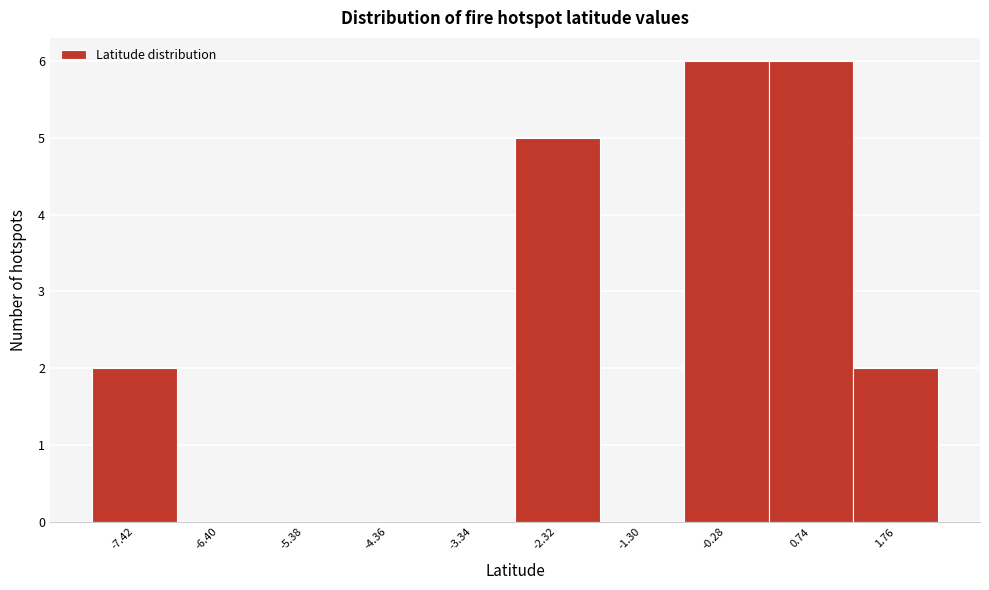

Reading left to right, what are all the values shown in this chart?

-7.42=2	-6.40=0	-5.38=0	-4.36=0	-3.34=0	-2.32=5	-1.30=0	-0.28=6	0.74=6	1.76=2